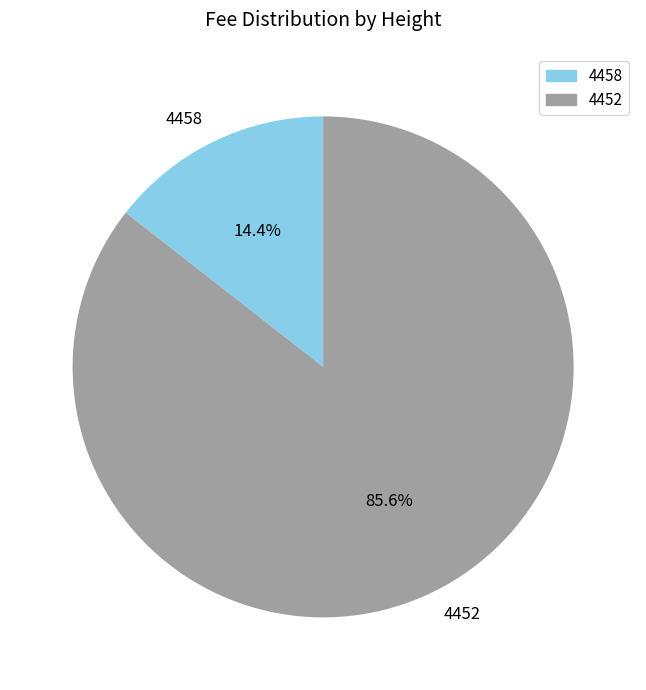

To the nearest percent, what portion does 4452 represent?

86%